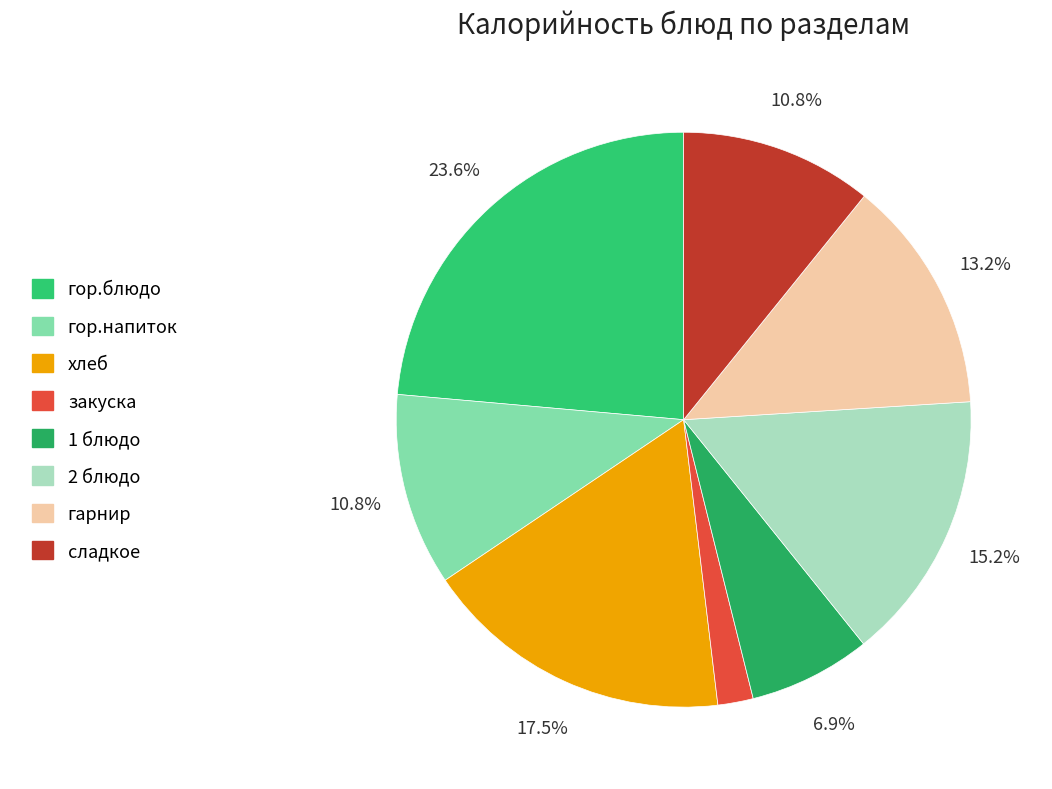

To the nearest percent, what portion does закуска represent?

2%